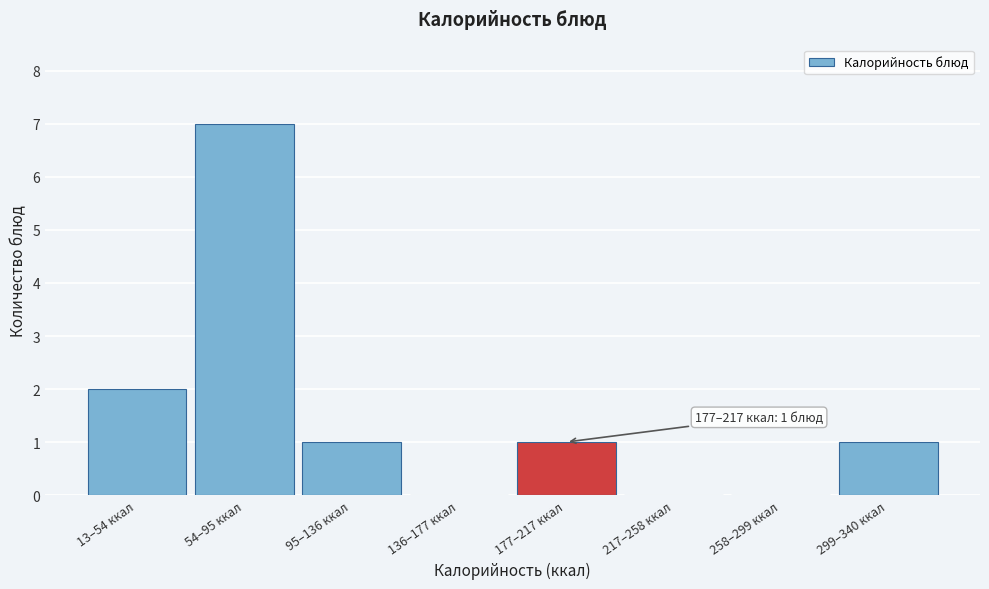

Reading right to left, list all the values displayed in this chart.

299–340 ккал=1	258–299 ккал=0	217–258 ккал=0	177–217 ккал=1	136–177 ккал=0	95–136 ккал=1	54–95 ккал=7	13–54 ккал=2